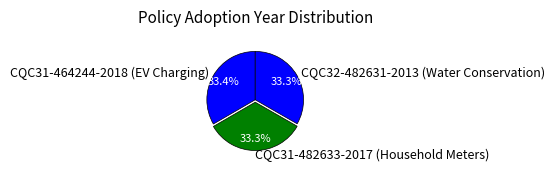

True or false: CQC31-464244-2018 (EV Charging) accounts for 28% of the total.

False